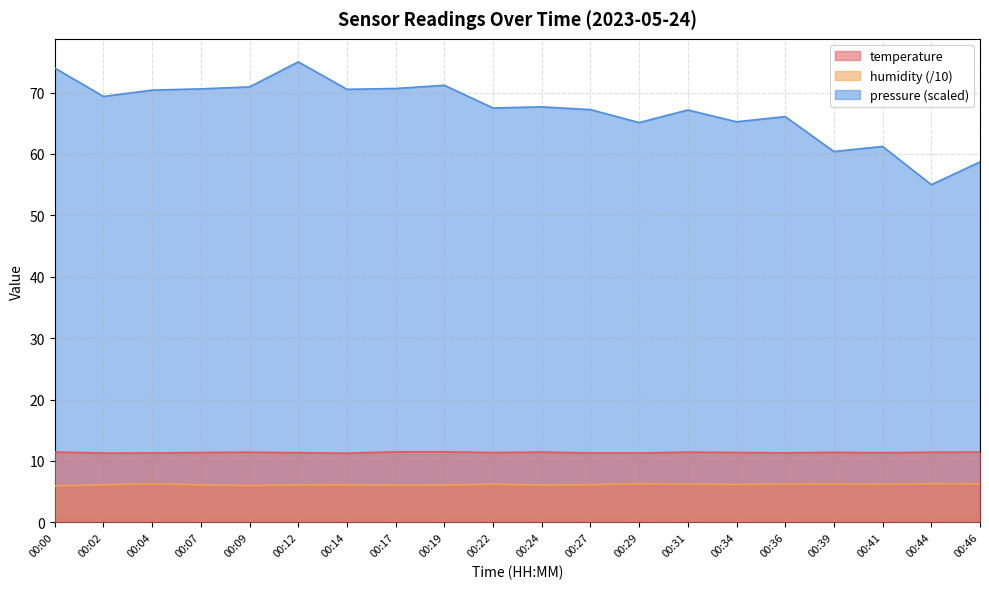

How many lines are shown in the chart?

3